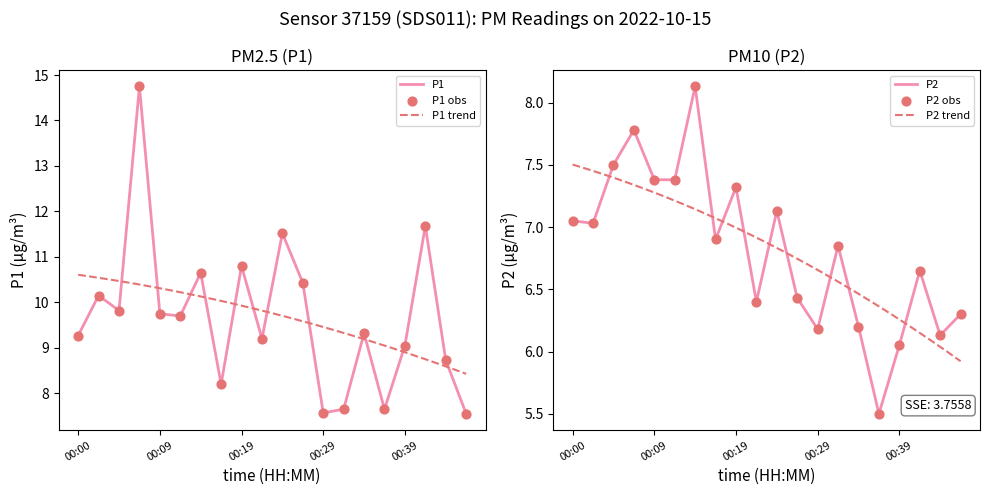

Is the value of P1 at 00:19 greater than the value of P2 at 00:17?

Yes